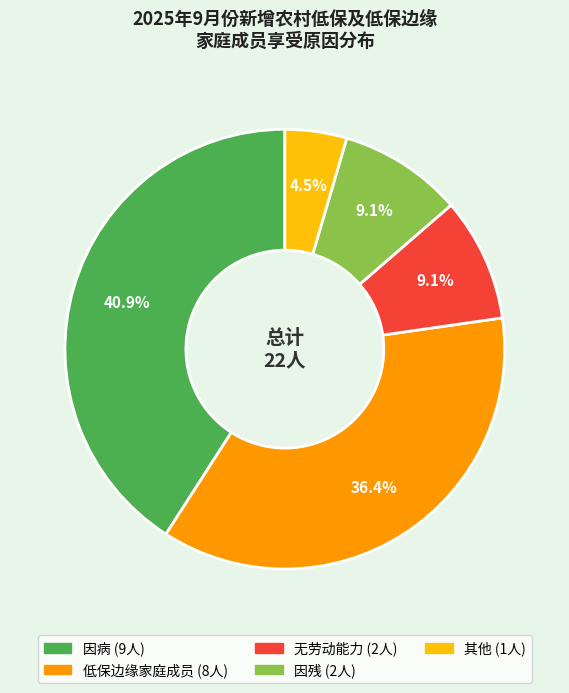

Is there any slice that represents more than half of the pie?

No